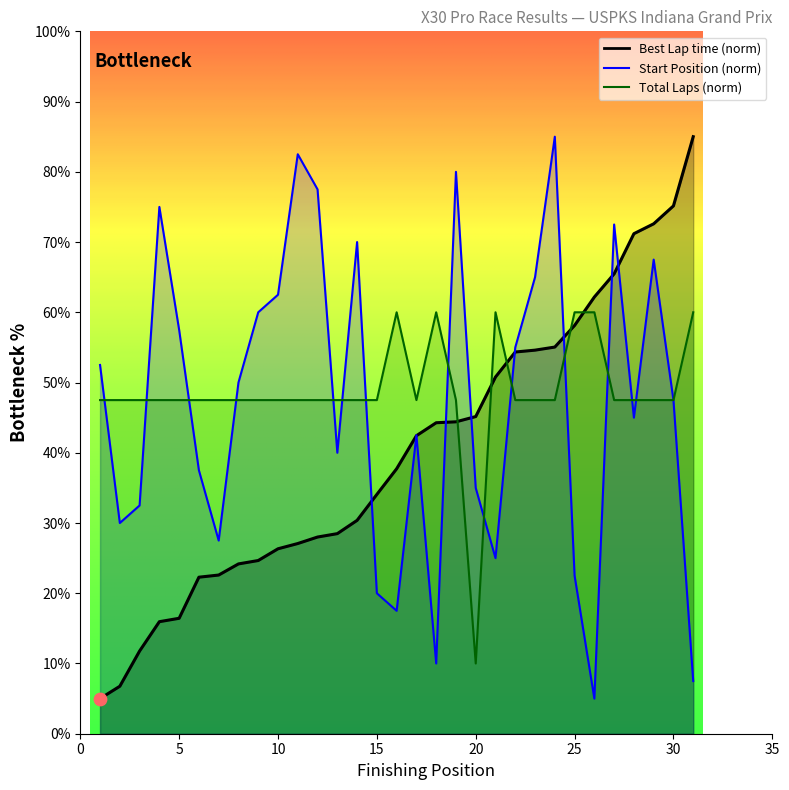

Which series has the largest total across all categories?

Total Laps